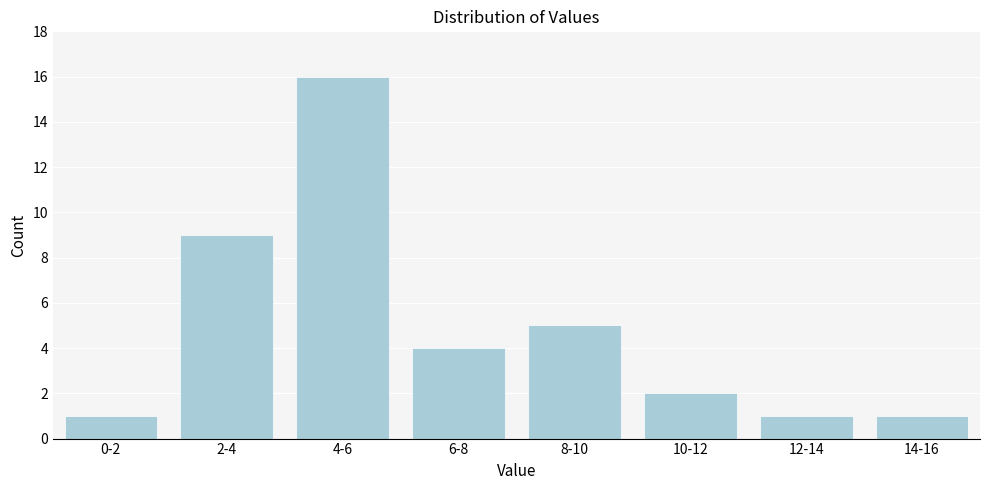

Reading left to right, what are all the values shown in this chart?

0-2=1	2-4=9	4-6=16	6-8=4	8-10=5	10-12=2	12-14=1	14-16=1